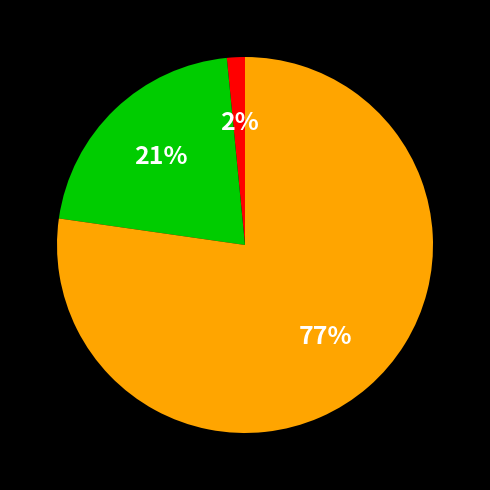

To the nearest percent, what is the average slice percentage?

33%